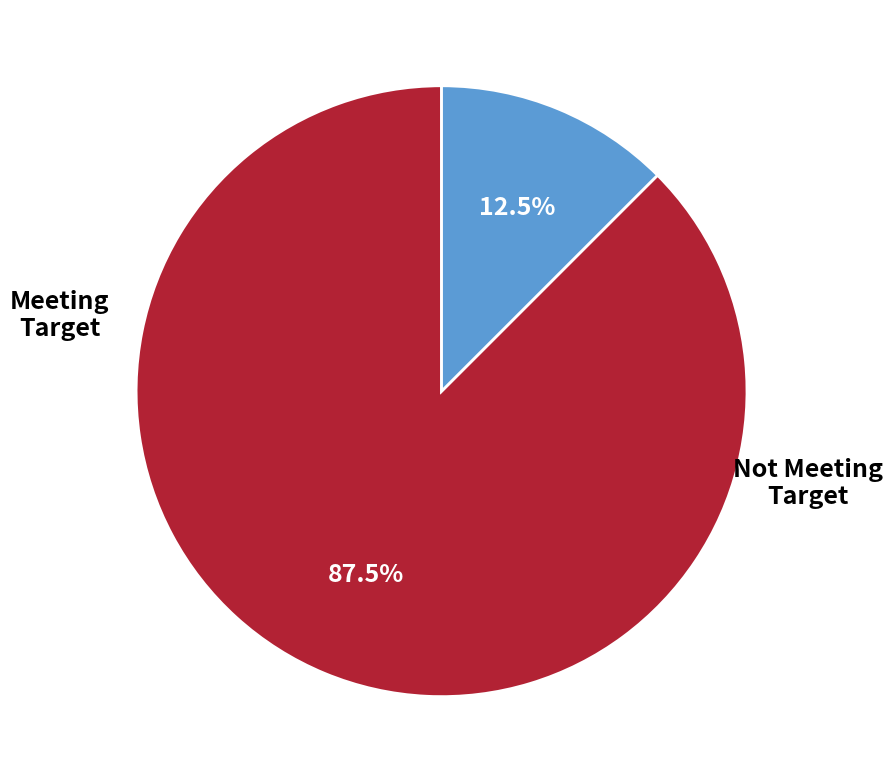

Does any single category account for the majority?

Yes